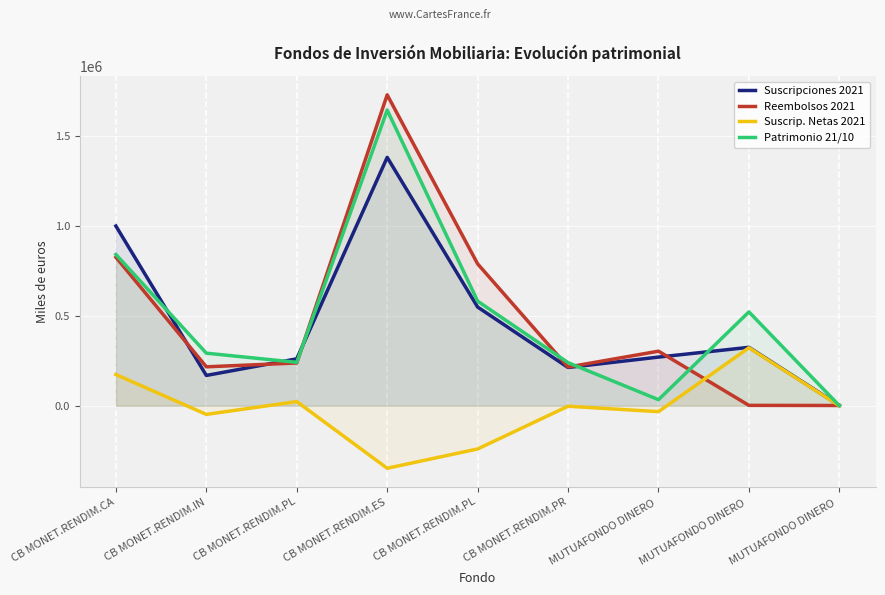

What value does the Reembolsos 2021 series have at MUTUAFONDO DINERO , to the nearest 100?

303400